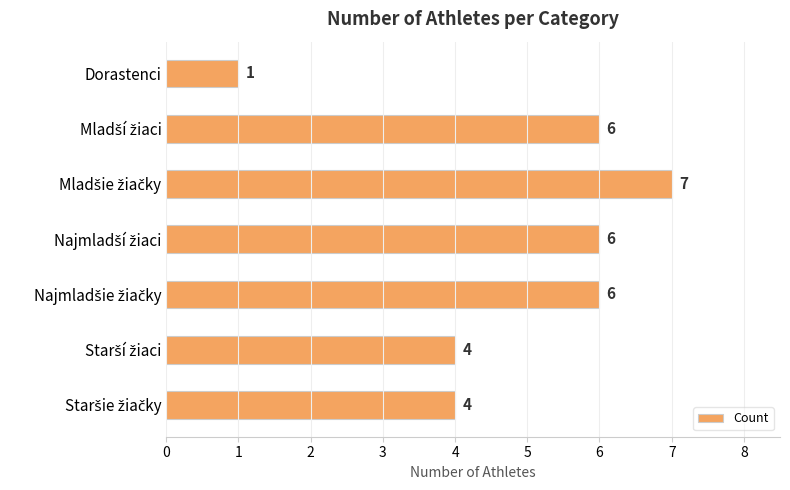

What is the difference between the maximum and minimum values?

6